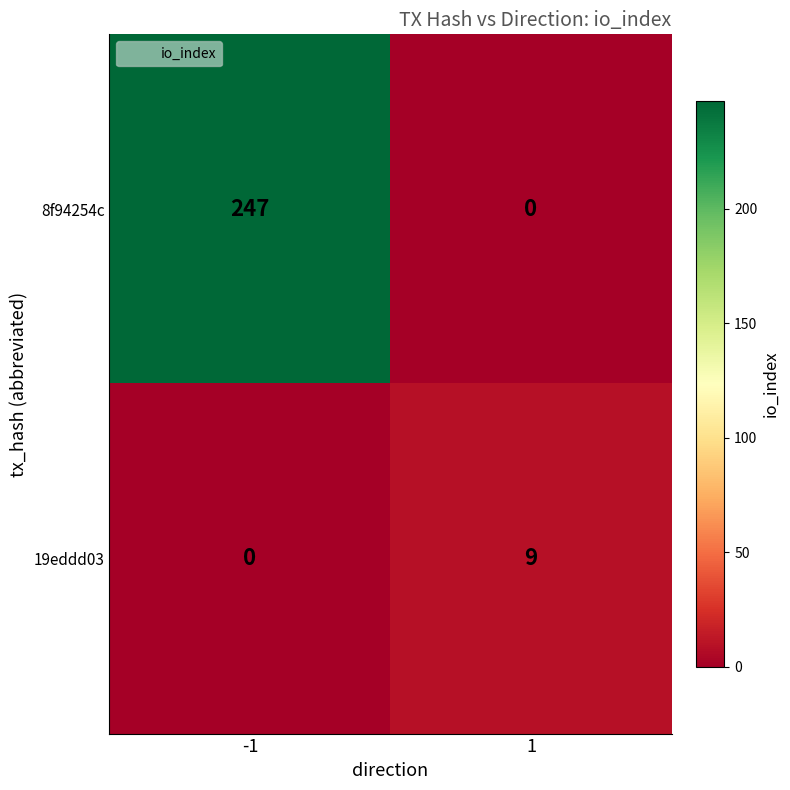

Reading left to right, extract all data points from this chart.

8f94254c: 247	0
19eddd03: 0	9